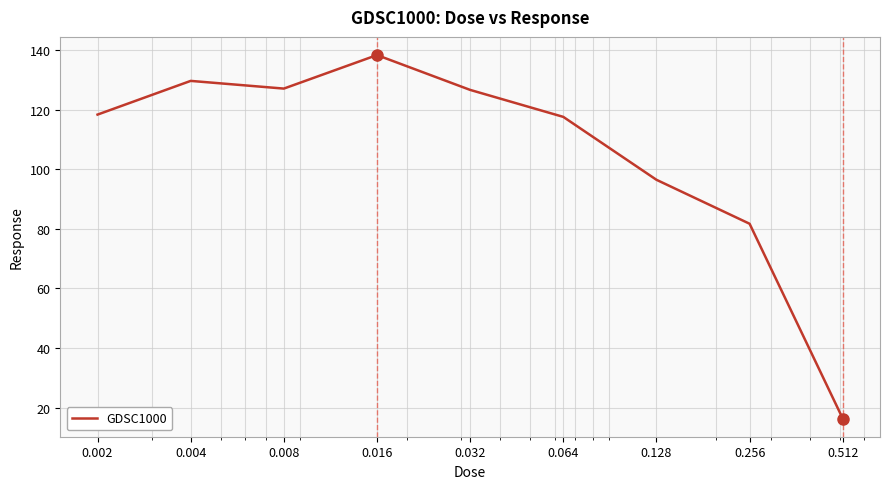

What is the minimum value shown in the chart?

16.3